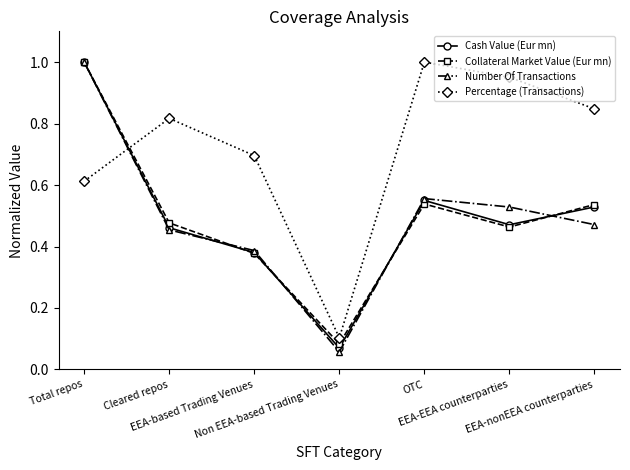

Which series has the largest total across all categories?

Percentage (Transactions)